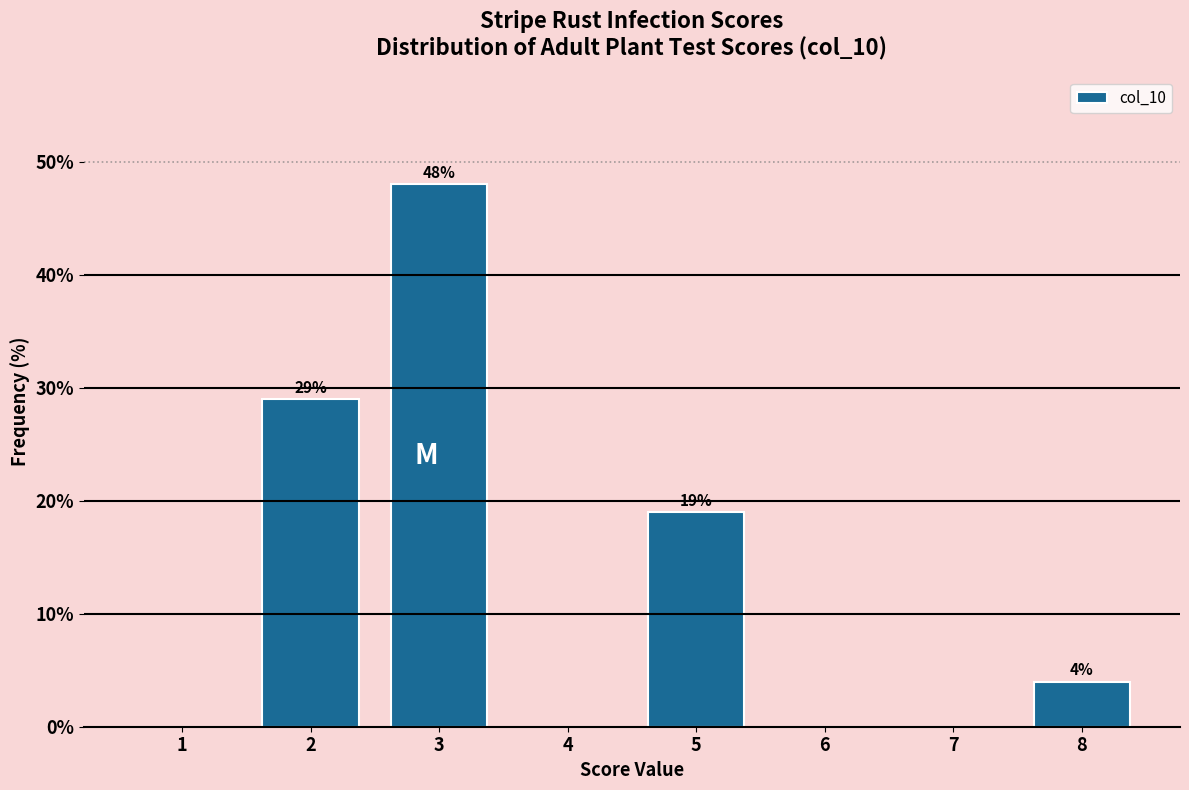

Reading left to right, extract all data points from this chart.

1=0.0	2=29.0	3=48.0	4=0.0	5=19.0	6=0.0	7=0.0	8=4.0